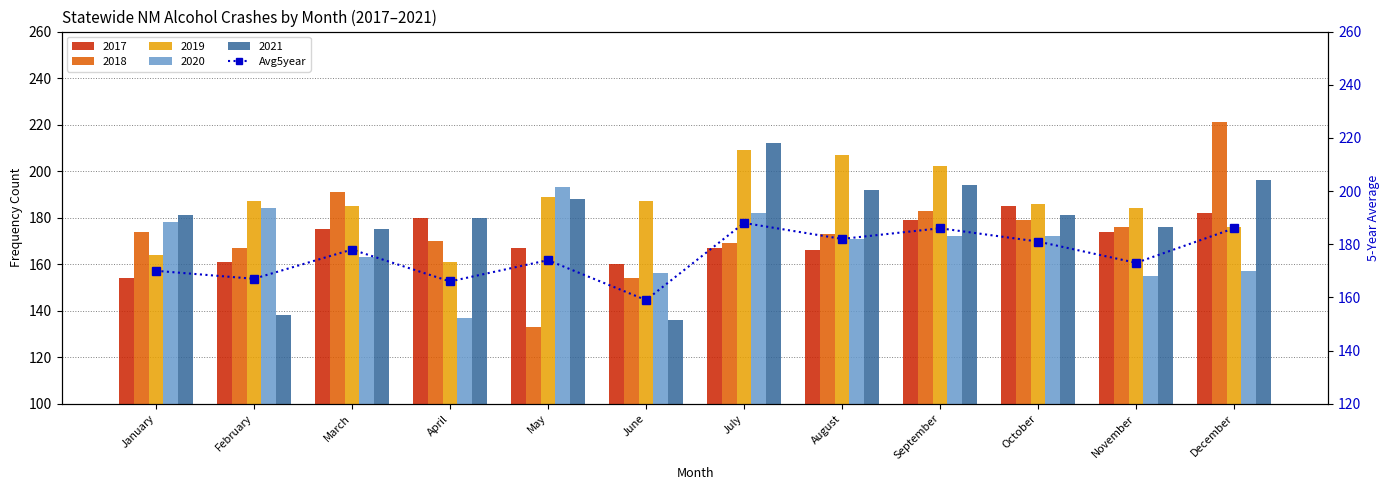

Count the number of values greater than 178.

5